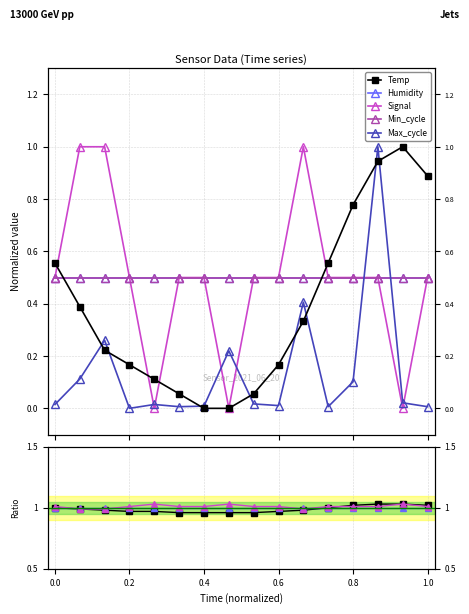

True or false: Signal has more than 0 interior local peaks.

True